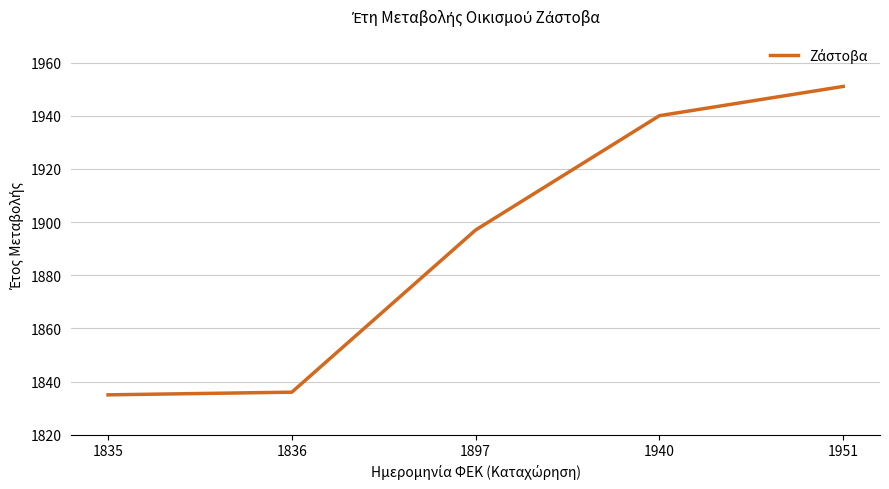

True or false: the data has more than 1 interior local peaks.

False